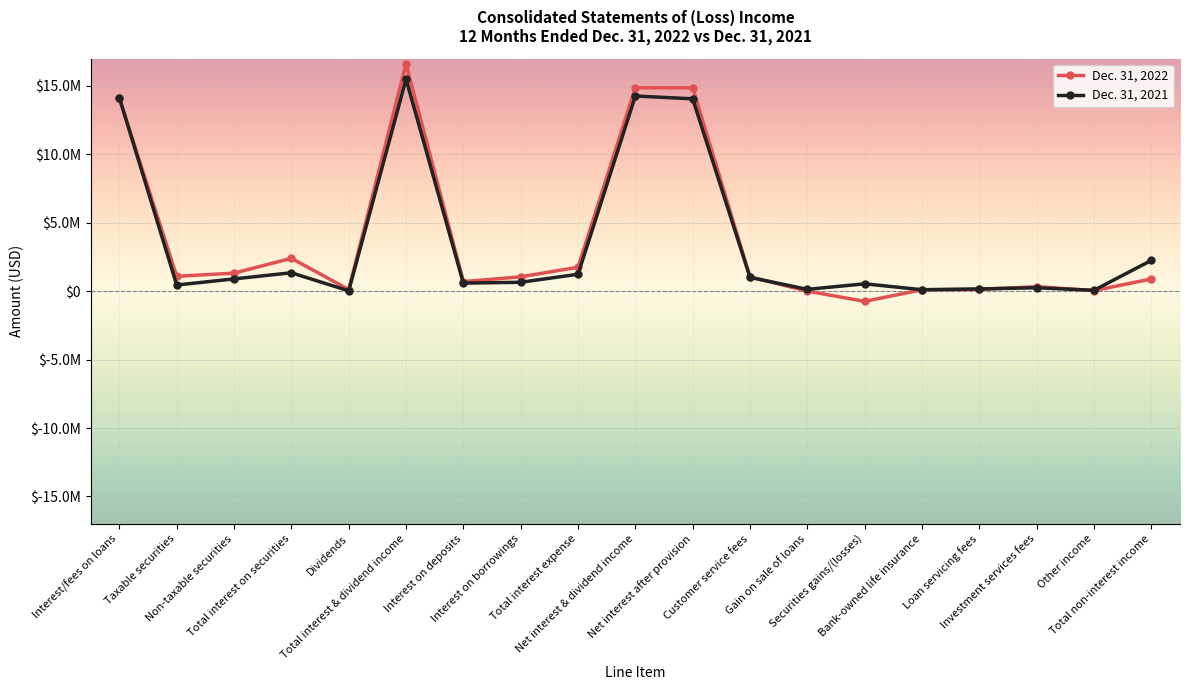

What are all the series names shown in the legend?

Dec. 31, 2022, Dec. 31, 2021